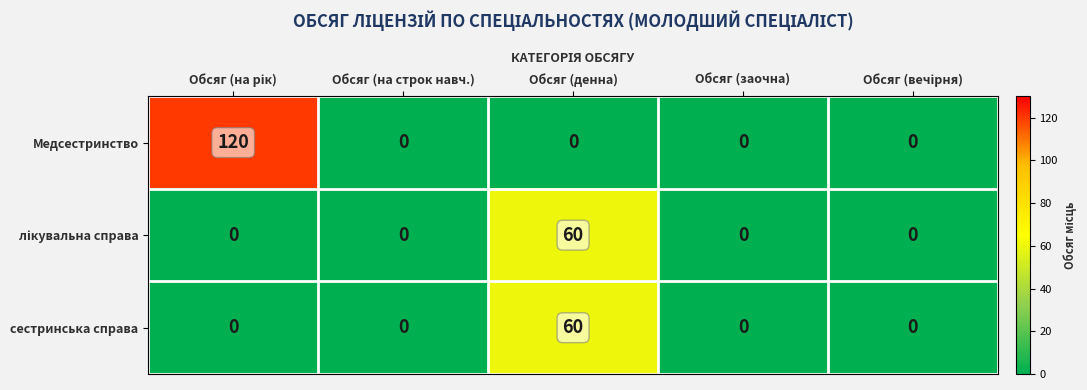

Which series has the largest range (max minus min)?

Медсестринство